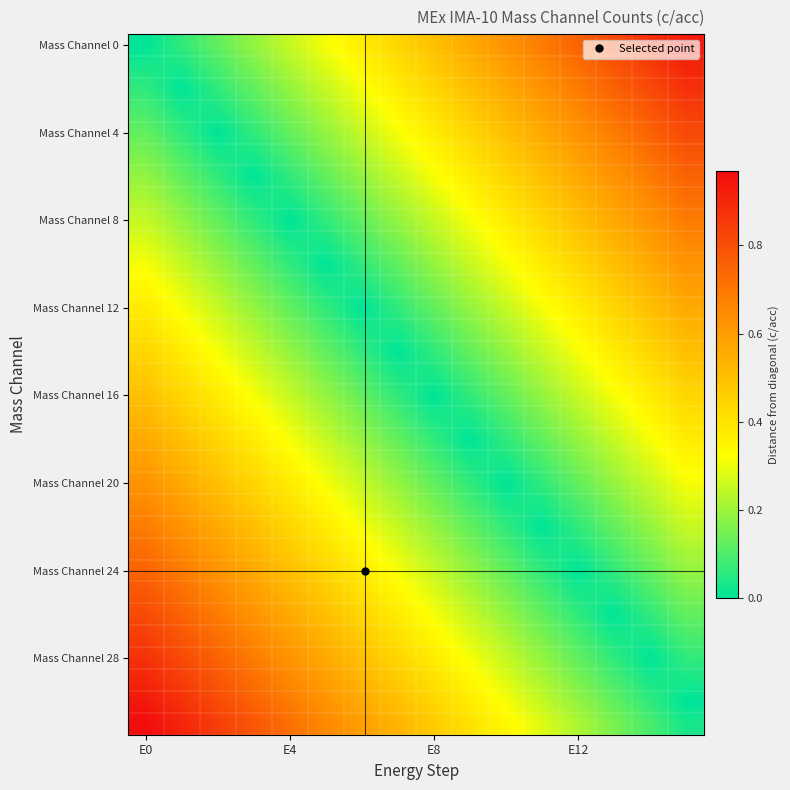

Which series has the widest spread of values?

Mass Channel 0